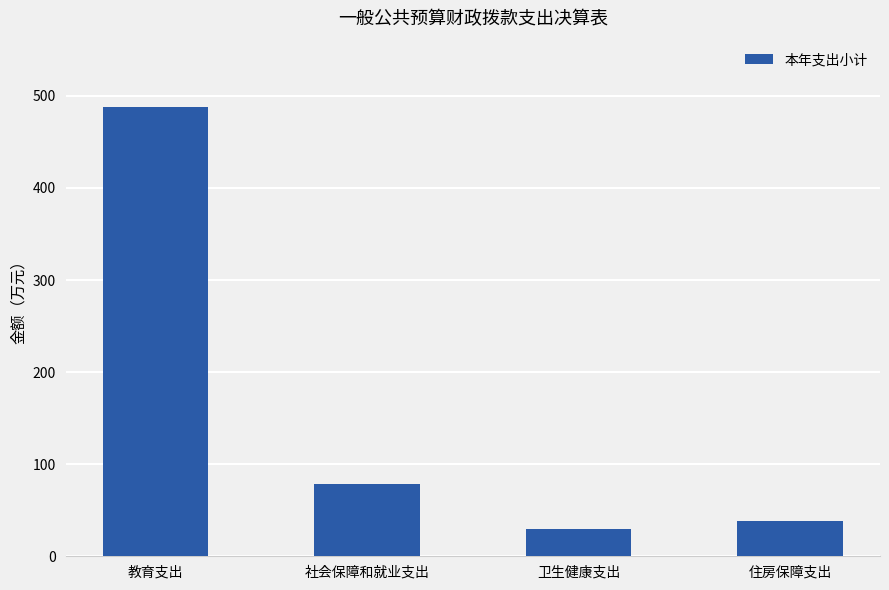

True or false: the data shows 50.3 at 卫生健康支出.

False